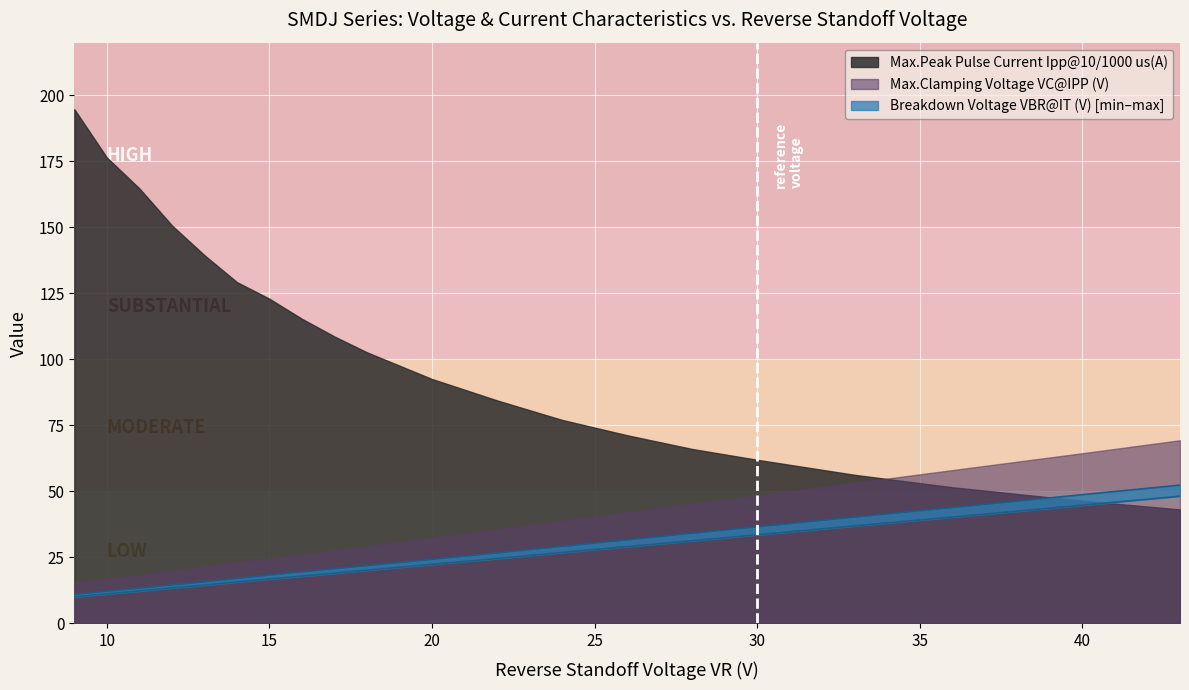

What is the sum of the Breakdown Voltage VBR@IT (V) [max] values at 11 and 36?

57.2